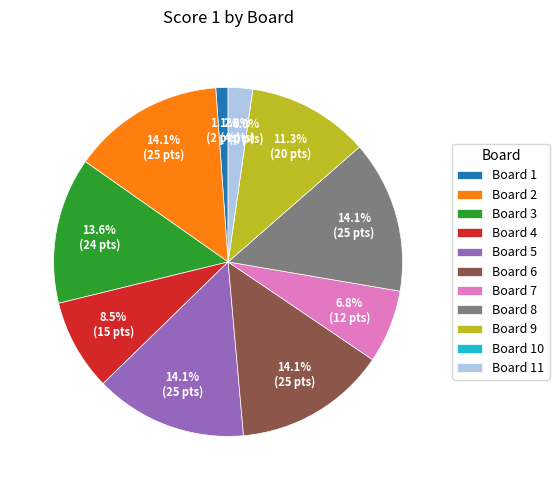

Does 6 account for over 50% of the chart?

No